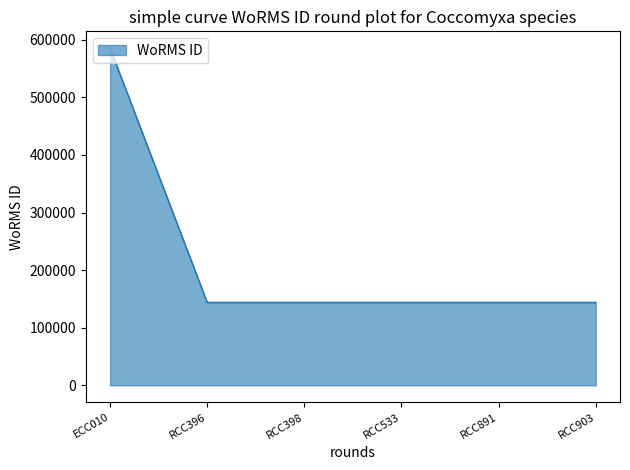

Is it true that the value at RCC903 is 143947?

True